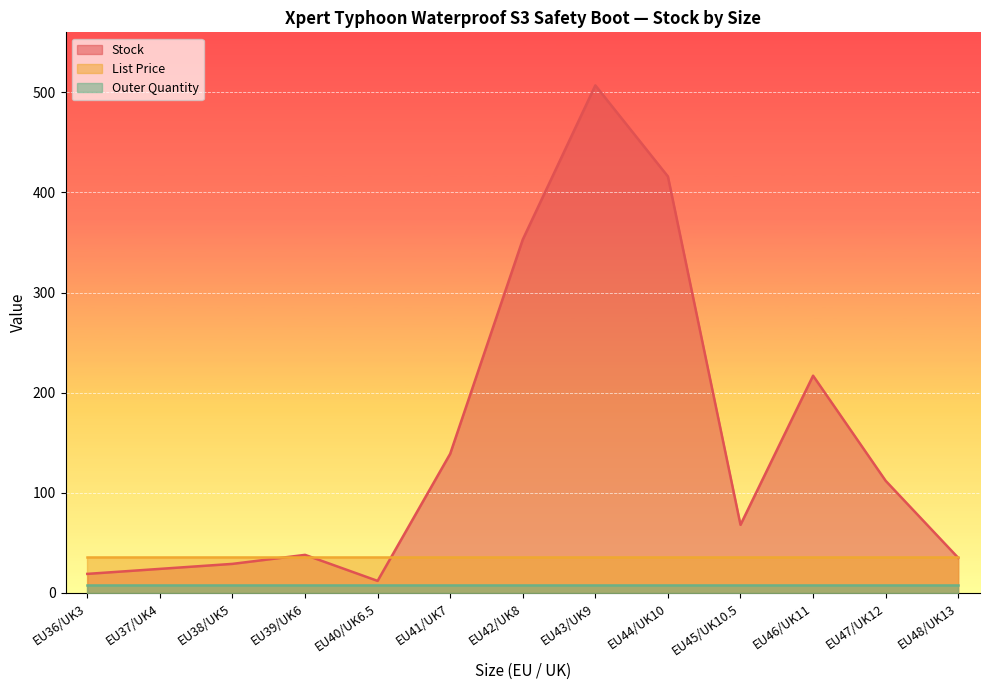

How many values in the Stock series are below 68?

6